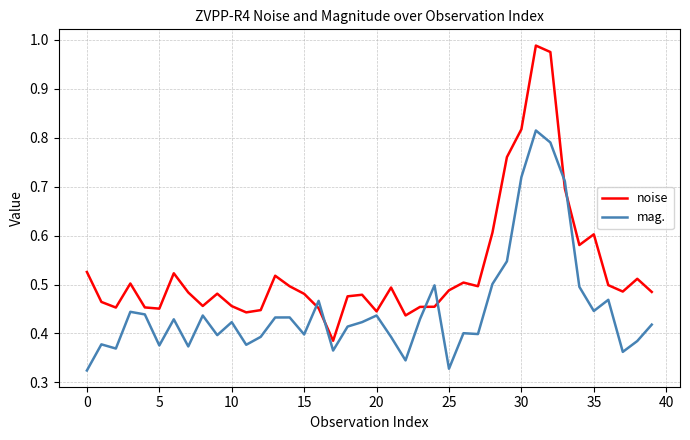

Which series has the largest range (max minus min)?

noise